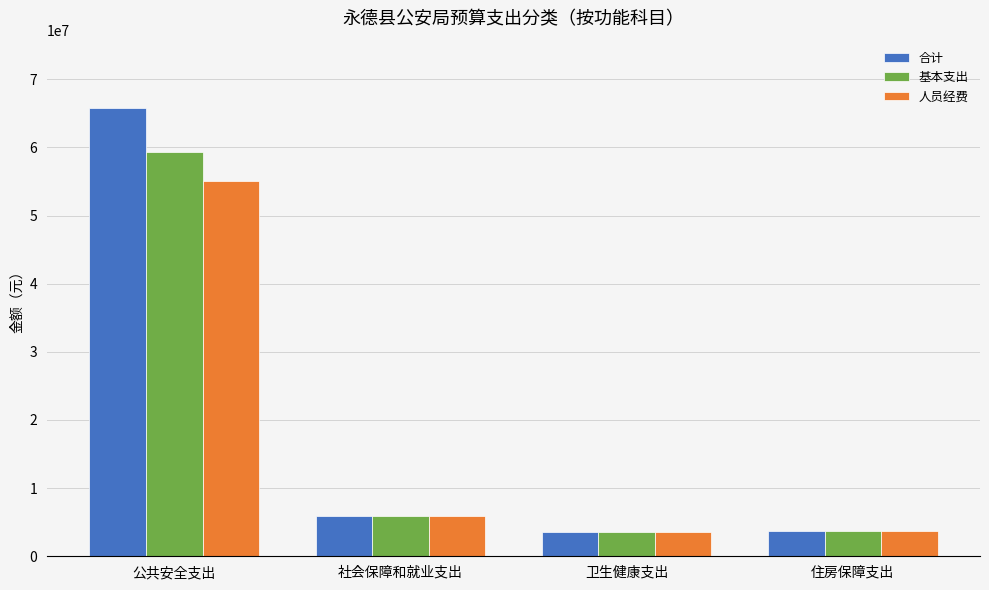

Which series has the largest range (max minus min)?

合计